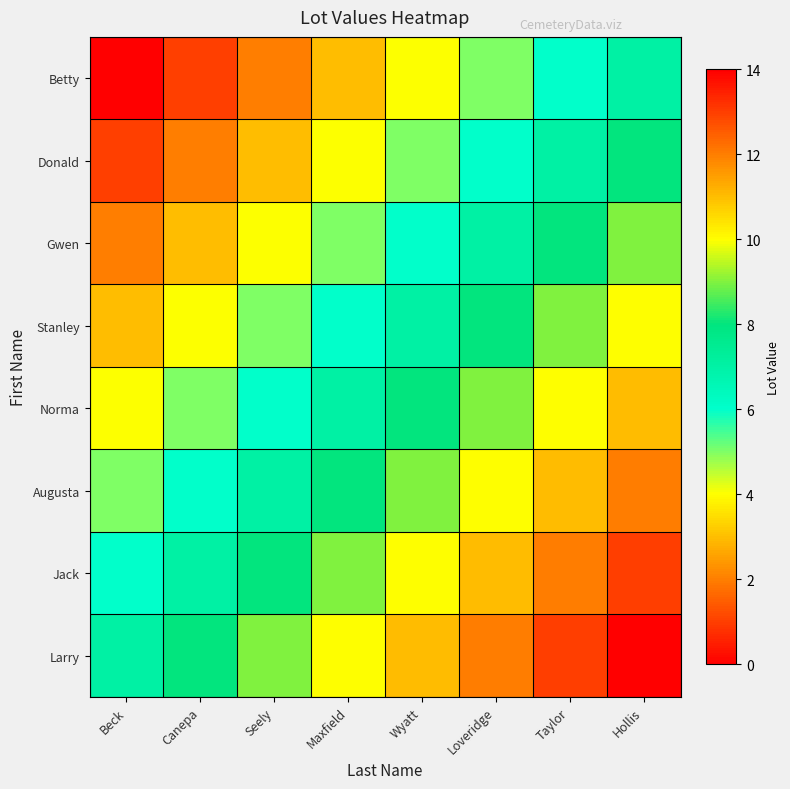

Reading left to right, extract all data points from this chart.

Betty: Beck=0	Canepa=1	Seely=2	Maxfield=3	Wyatt=4	Loveridge=5	Taylor=6	Hollis=7
Donald: Beck=1	Canepa=2	Seely=3	Maxfield=4	Wyatt=5	Loveridge=6	Taylor=7	Hollis=8
Gwen: Beck=2	Canepa=3	Seely=4	Maxfield=5	Wyatt=6	Loveridge=7	Taylor=8	Hollis=9
Stanley: Beck=3	Canepa=4	Seely=5	Maxfield=6	Wyatt=7	Loveridge=8	Taylor=9	Hollis=10
Norma: Beck=4	Canepa=5	Seely=6	Maxfield=7	Wyatt=8	Loveridge=9	Taylor=10	Hollis=11
Augusta: Beck=5	Canepa=6	Seely=7	Maxfield=8	Wyatt=9	Loveridge=10	Taylor=11	Hollis=12
Jack: Beck=6	Canepa=7	Seely=8	Maxfield=9	Wyatt=10	Loveridge=11	Taylor=12	Hollis=13
Larry: Beck=7	Canepa=8	Seely=9	Maxfield=10	Wyatt=11	Loveridge=12	Taylor=13	Hollis=14